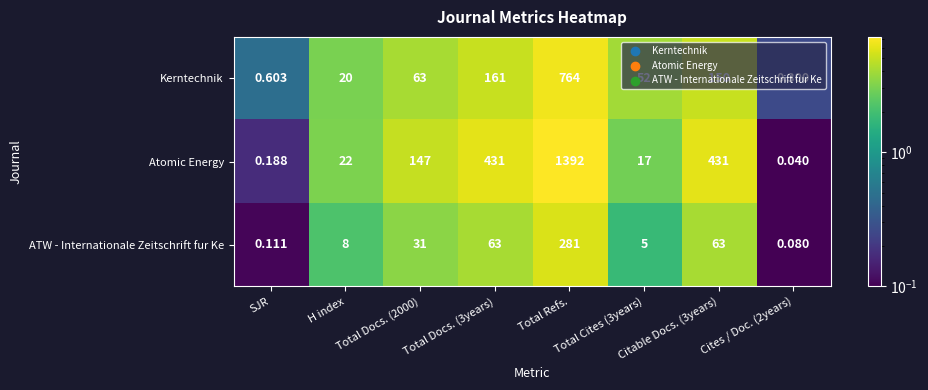

Which series has the largest range (max minus min)?

Atomic Energy